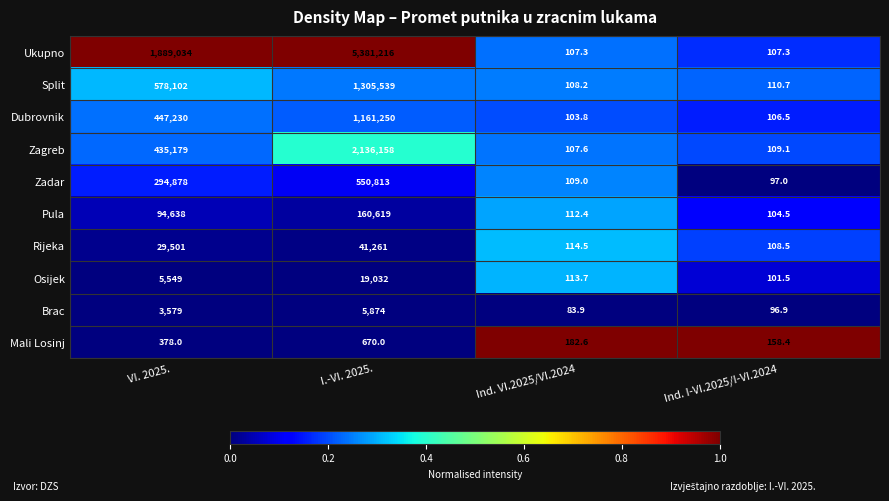

What is the total value across all series at Ind. VI.2025/VI.2024?

1143.0